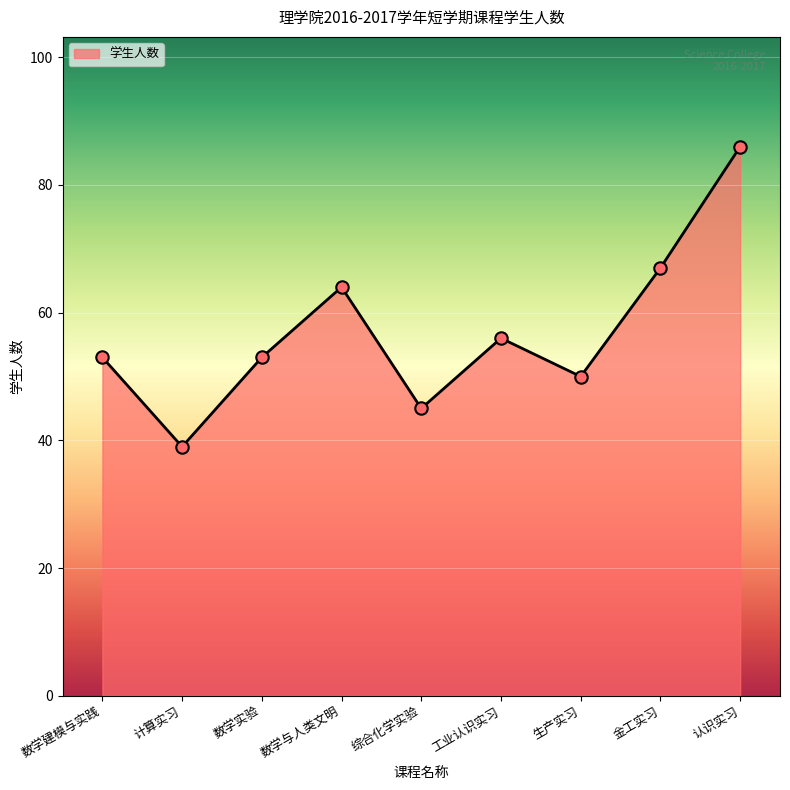

What is the change in value from 工业认识实习 to 生产实习?

-6